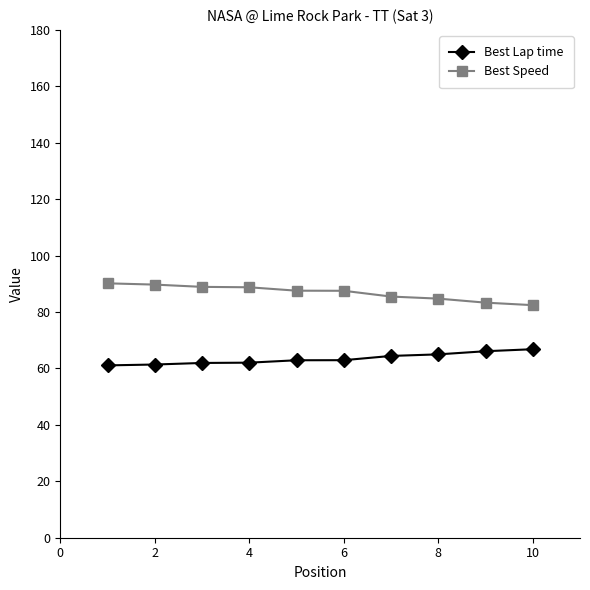

Does the chart have visible grid lines?

No